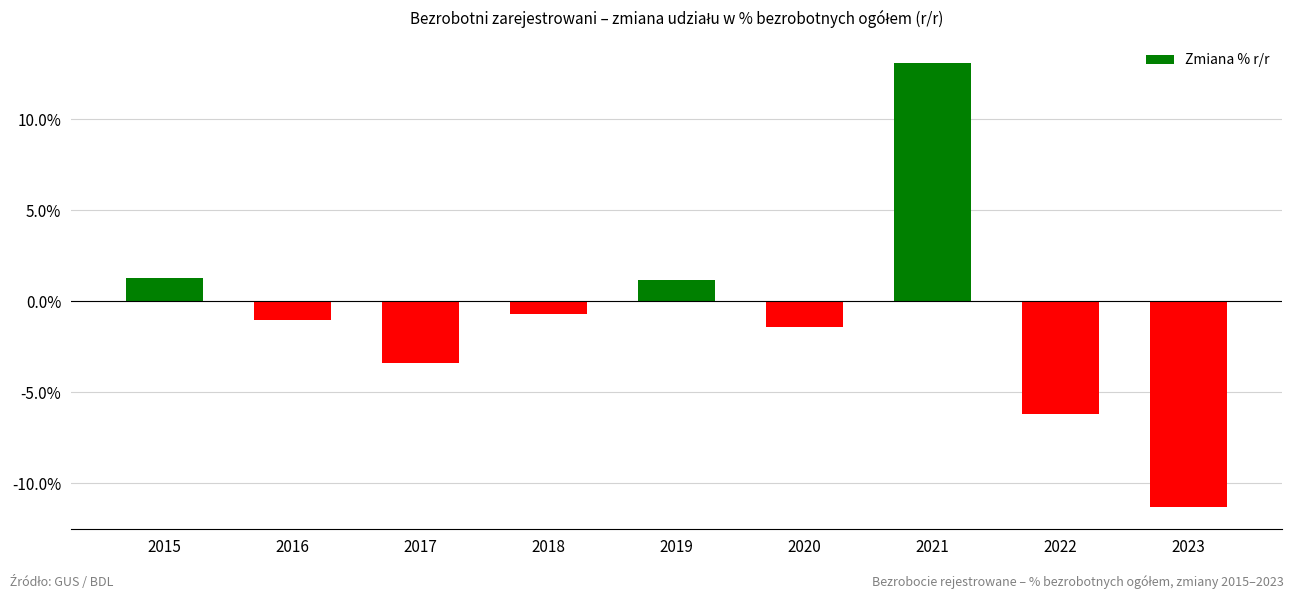

Which label corresponds to the smallest value in the chart?

2023